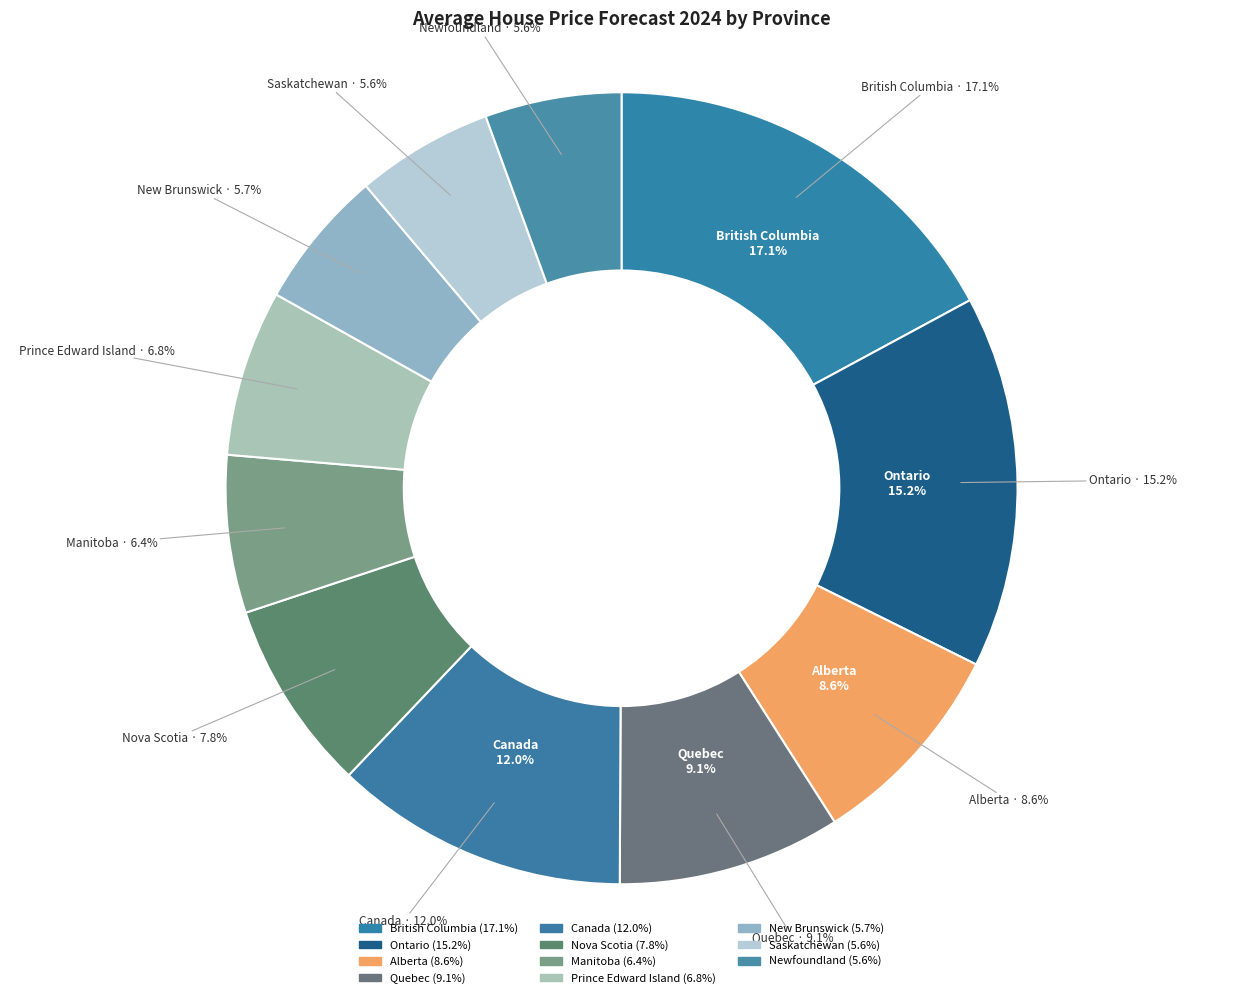

To the nearest percent, what is the combined percentage of Newfoundland and Ontario?

21%